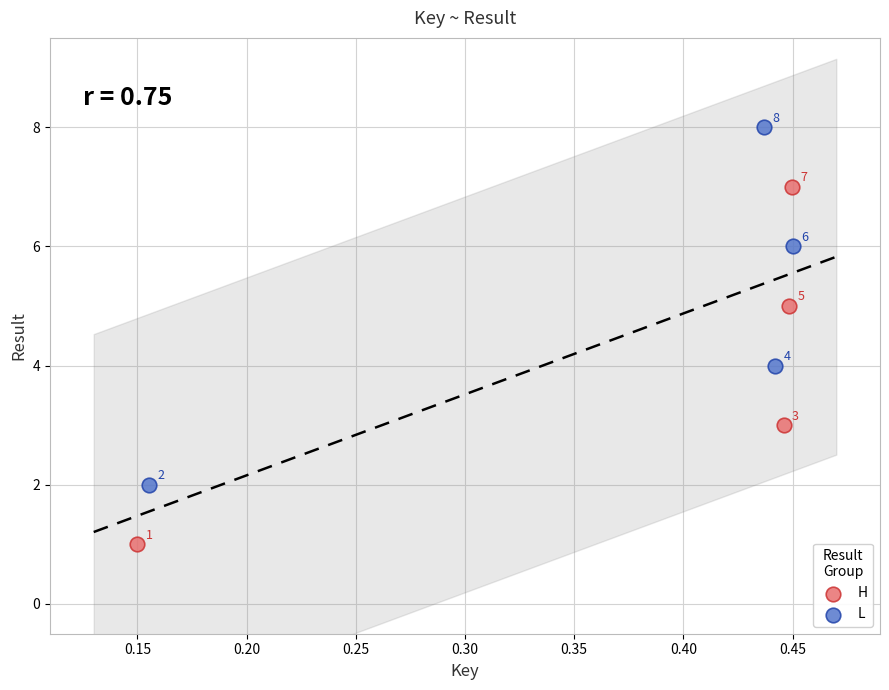

Which series contains the highest Y value?

L